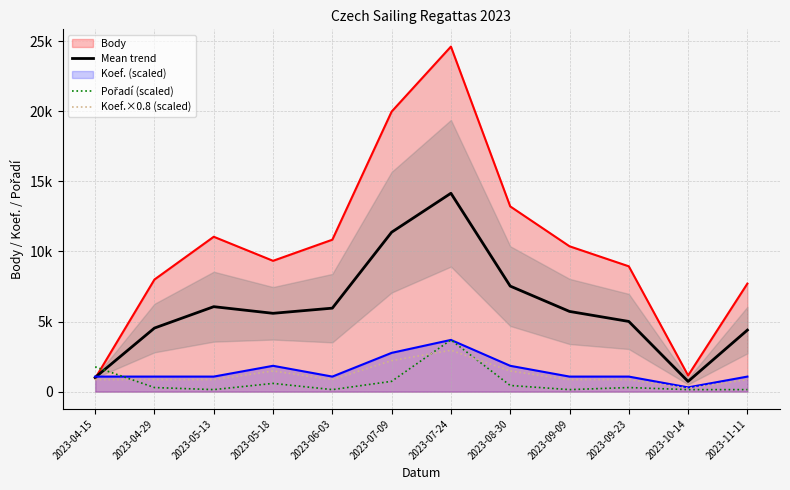

Where is the first local minimum for Koef.×0.8 (scaled)?

2023-06-03